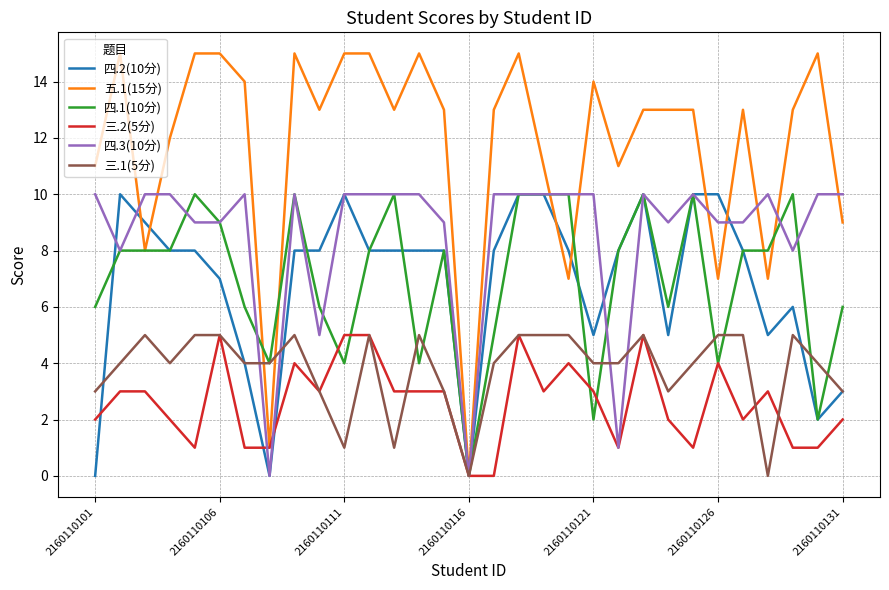

Which series has the largest range (max minus min)?

五.1(15分)